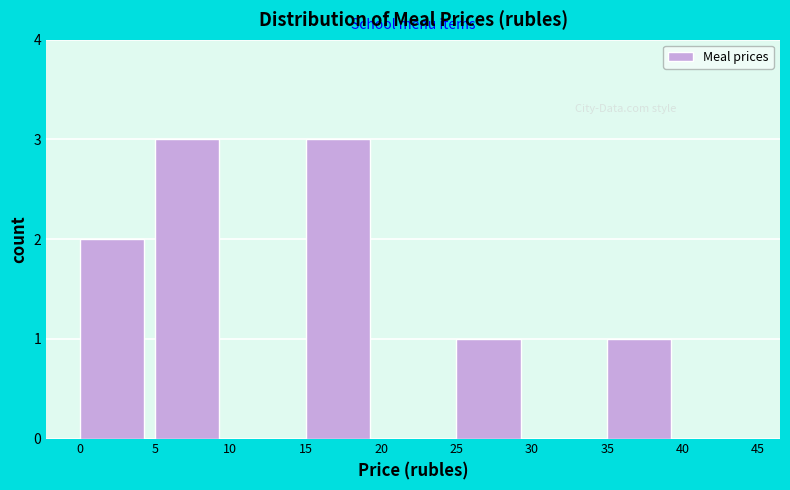

How tall is the bar that spans 0 to 5 on the x-axis? The values are not printed on the chart, so give them approximately, as read against the axis.

2